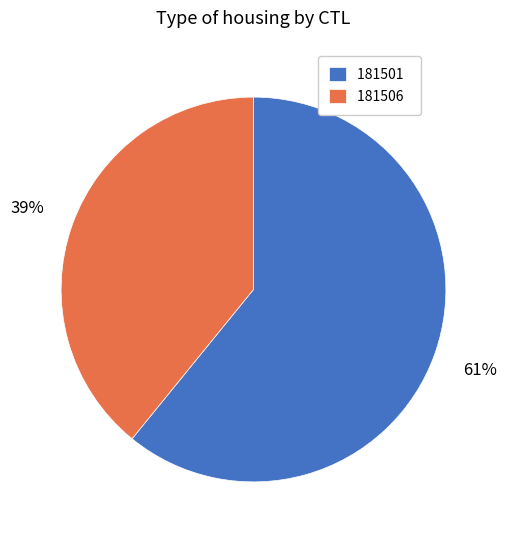

How many slices are in this pie chart?

2